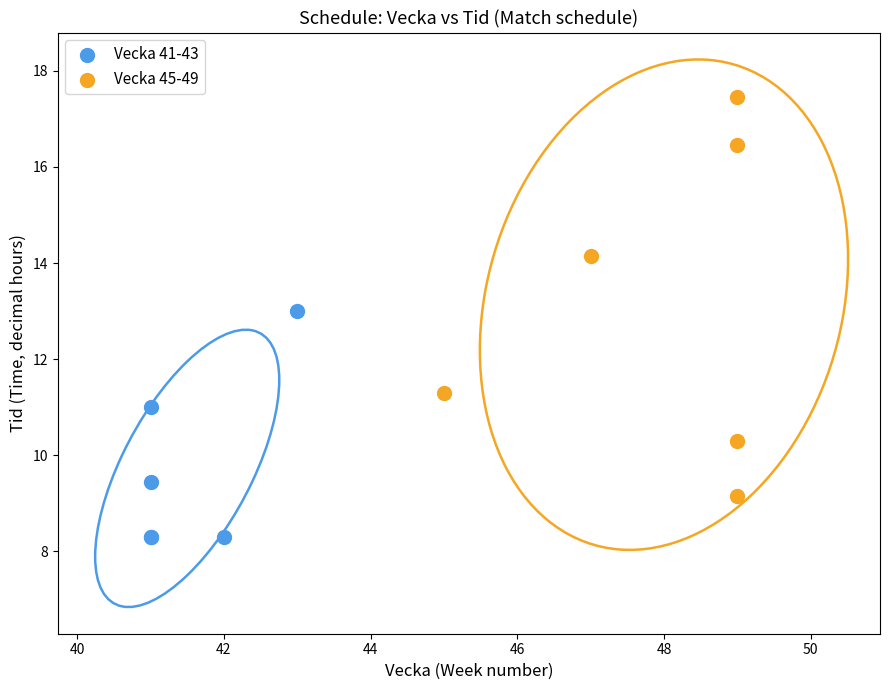

Which series contains the lowest Y value?

Vecka 41-43